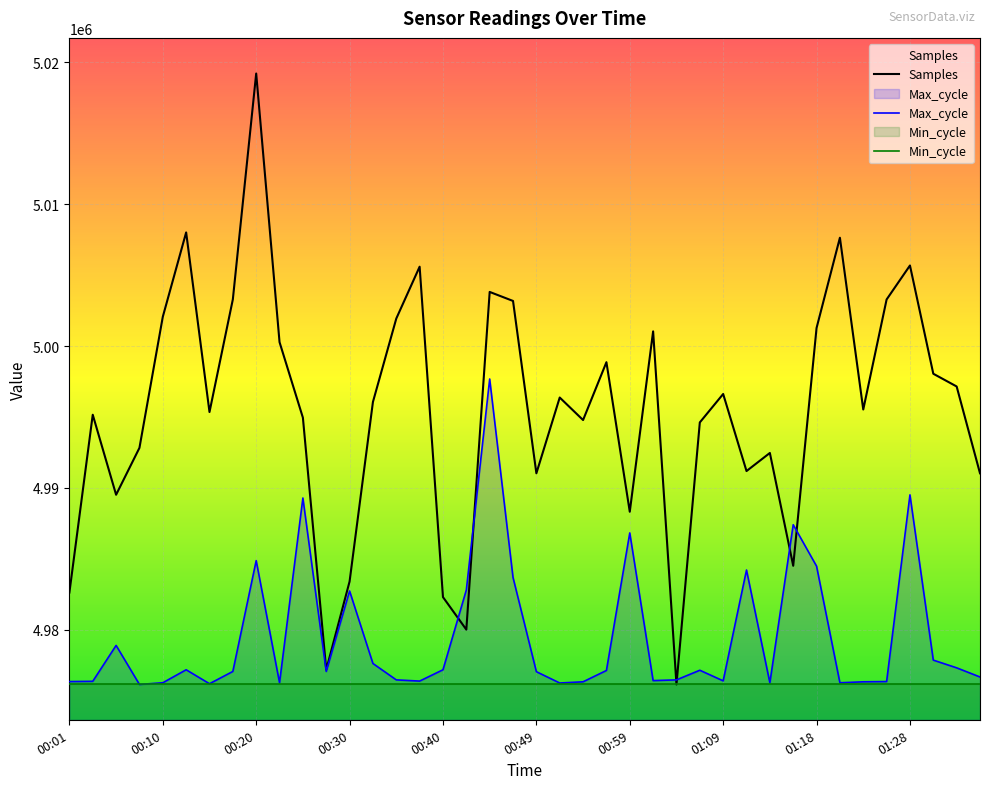

How many interior local peaks does the Max_cycle series have?

11